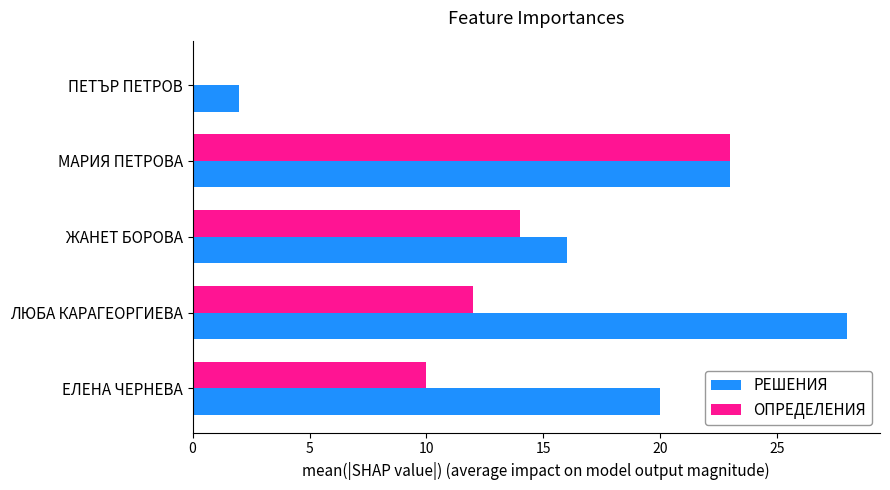

What is the sum of the РЕШЕНИЯ values at ЛЮБА КАРАГЕОРГИЕВА and ПЕТЪР ПЕТРОВ?

30